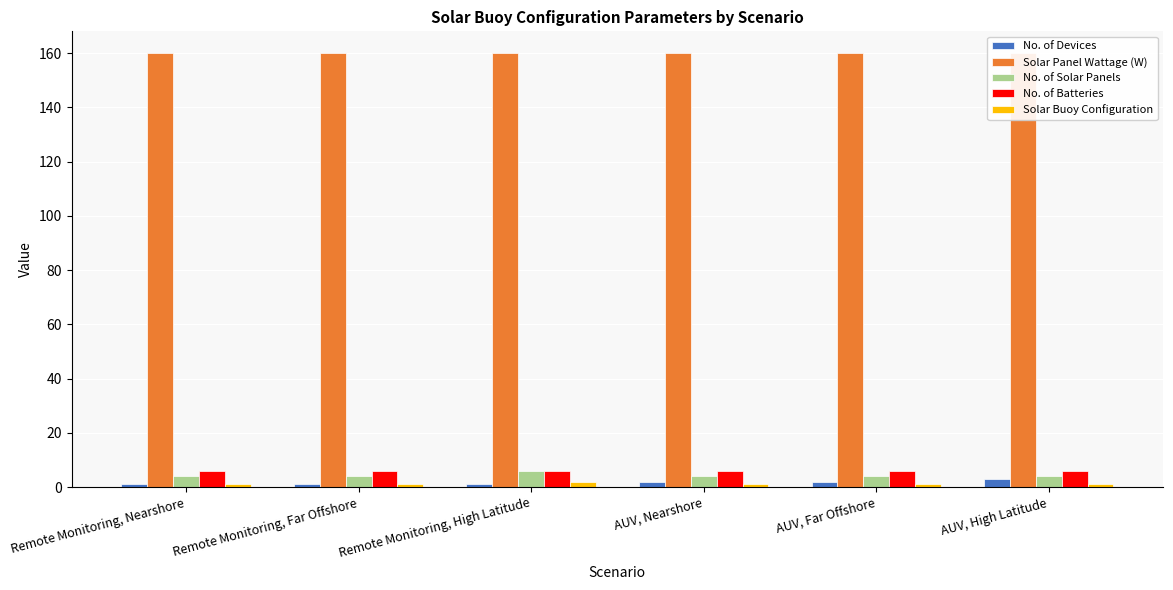

How many bars are there in total?

30